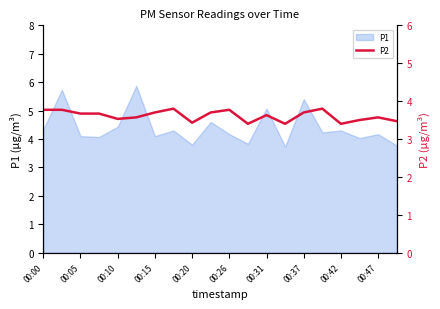

What is the minimum value shown in the chart?

3.4